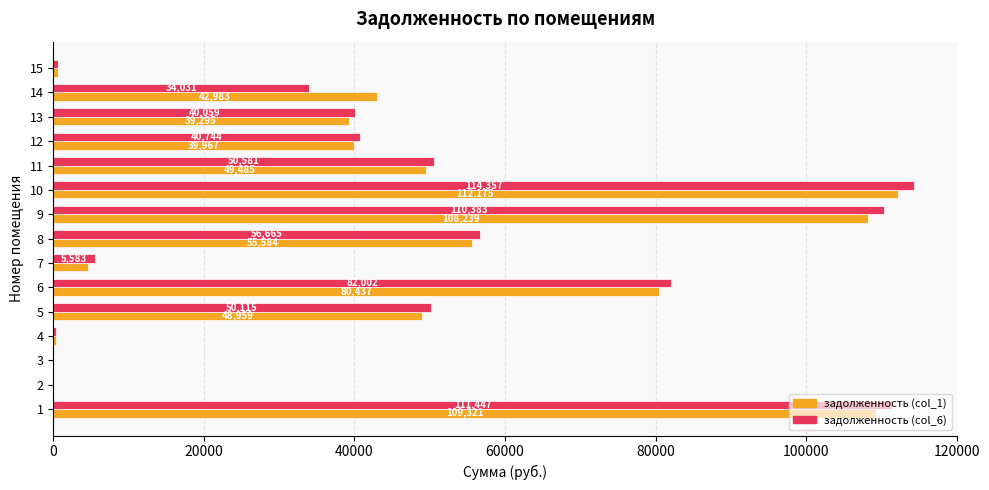

The задолженность (col_1) series shows 4660.2 at 7. True or false?

True